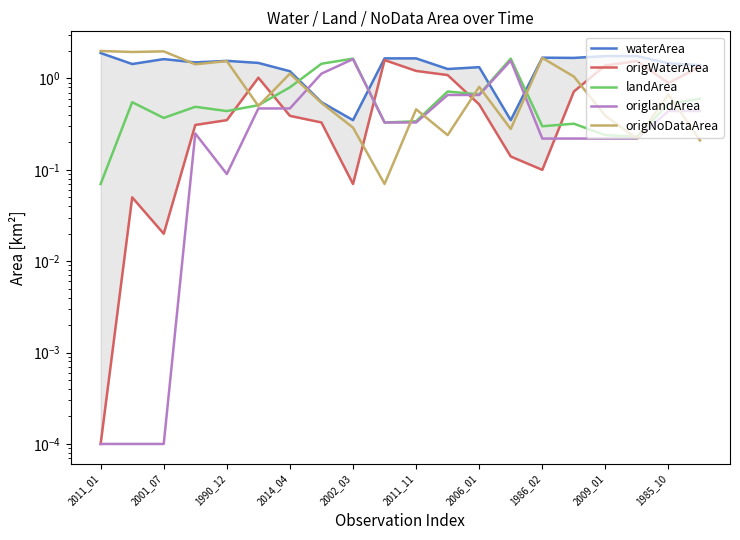

What is the average value of the origlandArea series?

0.5